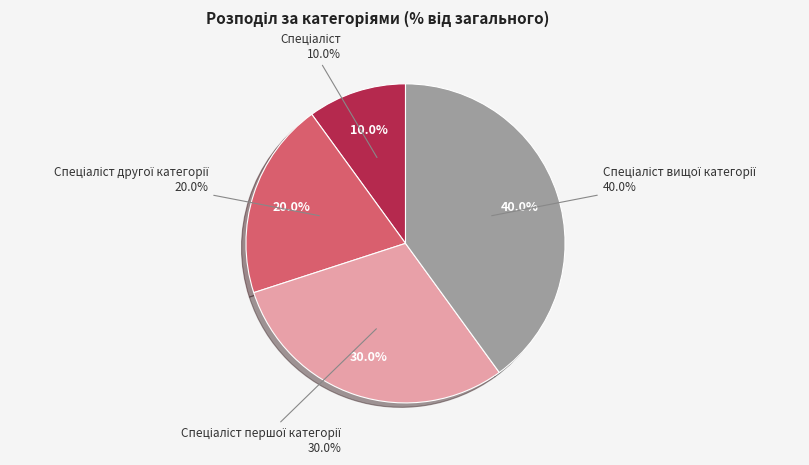

To the nearest percent, what is the difference between the largest and smallest slice percentages?

30%